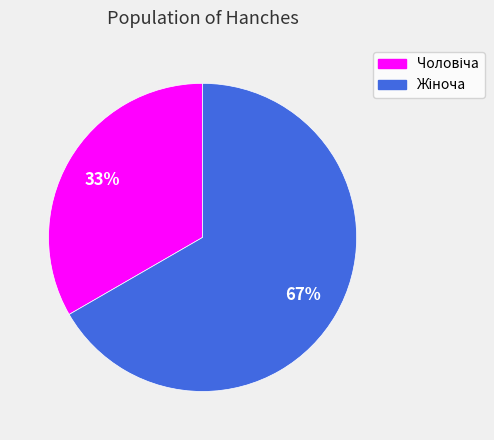

To the nearest percent, what is the average slice percentage?

50%